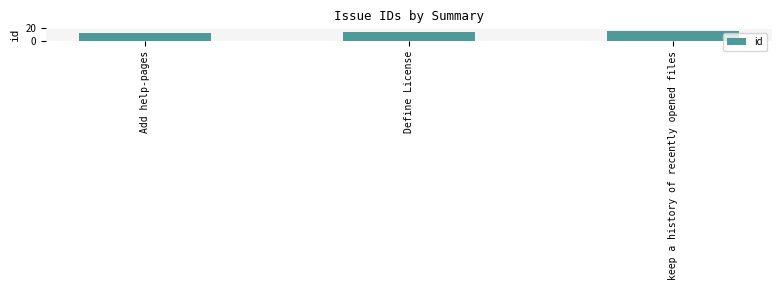

The value at Add help-pages is 12. True or false?

True